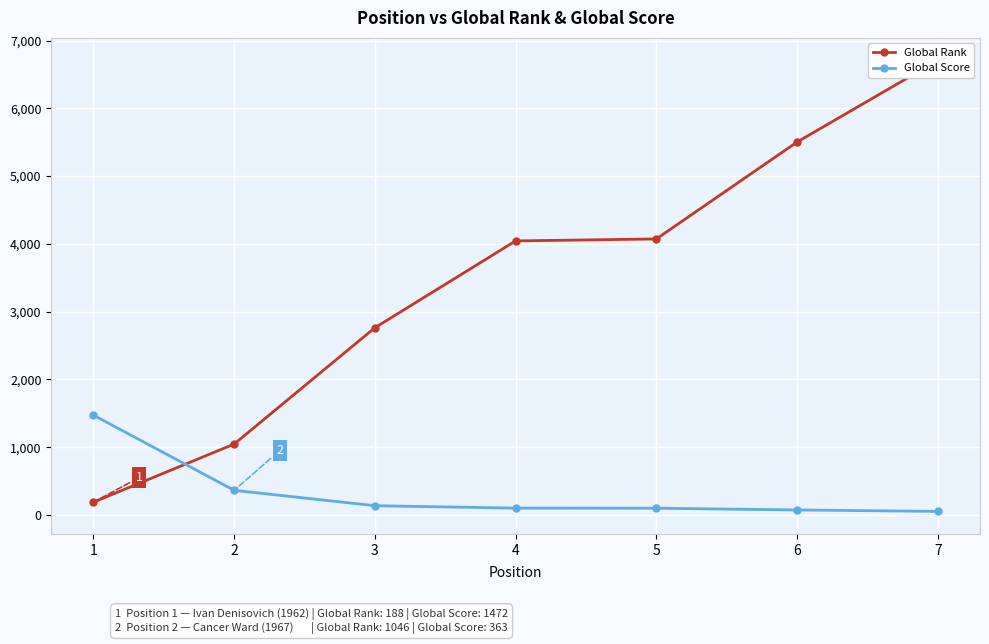

How many lines are shown in the chart?

2